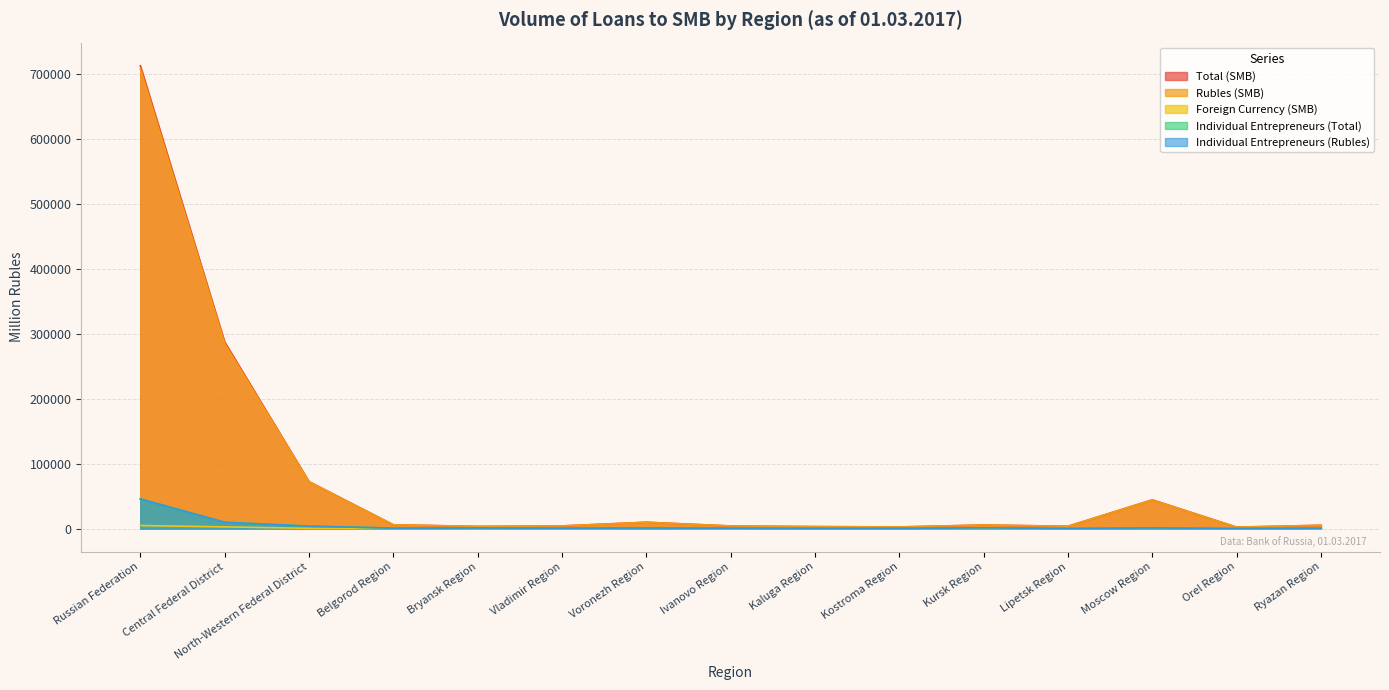

What is the spread (max minus min) of values at Ryazan Region?

5053